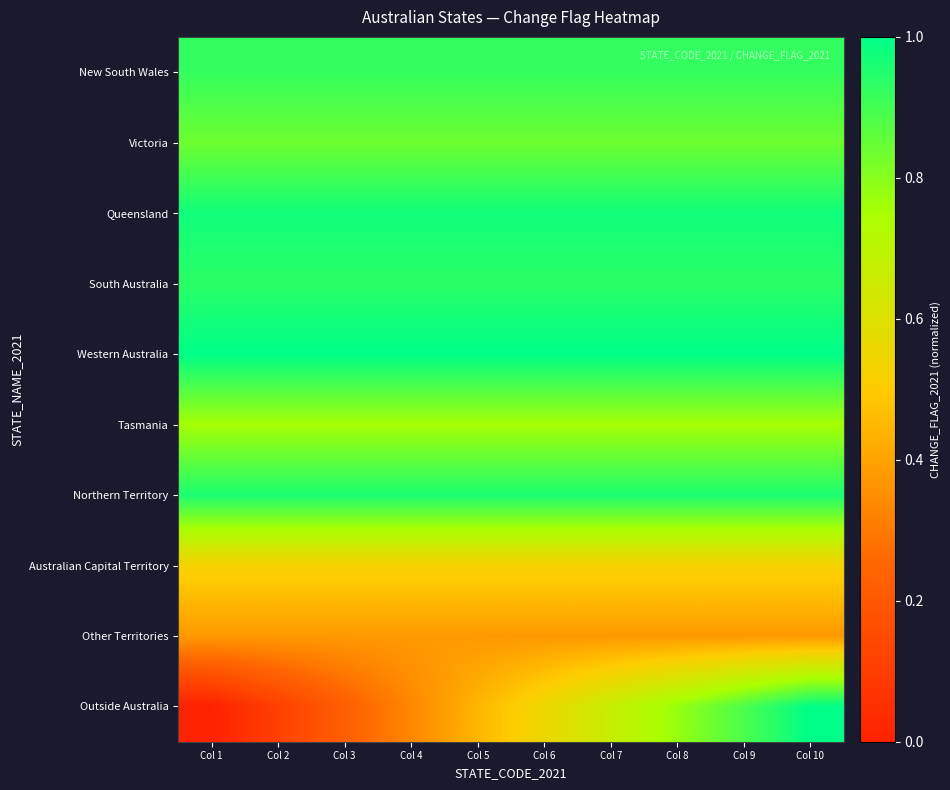

Count the number of categories in the chart.

10